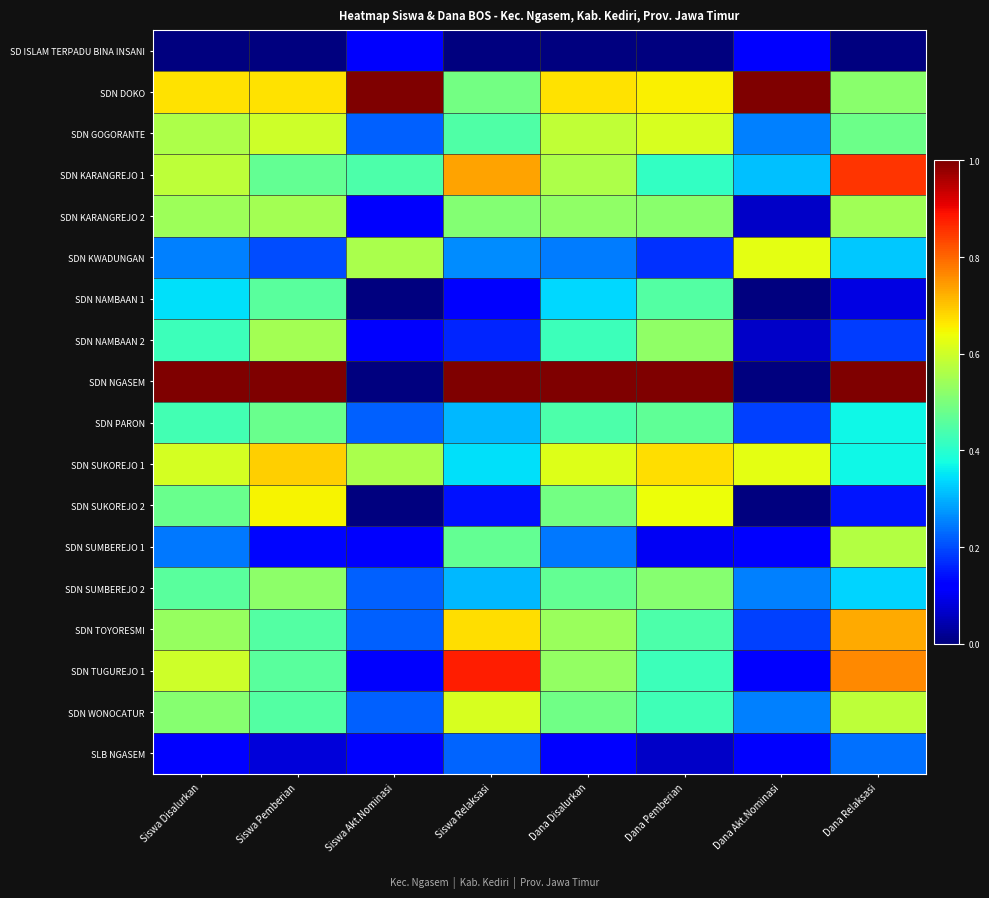

Reading left to right, what are all the values shown in this chart?

SD ISLAM TERPADU BINA INSANI: Siswa Disalurkan=0.0	Siswa Pemberian=0.0	Siswa Akt.Nominasi=0.1	Siswa Relaksasi=0.0	Dana Disalurkan=0.0	Dana Pemberian=0.0	Dana Akt.Nominasi=0.1	Dana Relaksasi=0.0
SDN DOKO: Siswa Disalurkan=0.7	Siswa Pemberian=0.7	Siswa Akt.Nominasi=1.0	Siswa Relaksasi=0.5	Dana Disalurkan=0.7	Dana Pemberian=0.7	Dana Akt.Nominasi=1.0	Dana Relaksasi=0.5
SDN GOGORANTE: Siswa Disalurkan=0.6	Siswa Pemberian=0.6	Siswa Akt.Nominasi=0.2	Siswa Relaksasi=0.4	Dana Disalurkan=0.6	Dana Pemberian=0.6	Dana Akt.Nominasi=0.2	Dana Relaksasi=0.5
SDN KARANGREJO 1: Siswa Disalurkan=0.6	Siswa Pemberian=0.5	Siswa Akt.Nominasi=0.4	Siswa Relaksasi=0.7	Dana Disalurkan=0.6	Dana Pemberian=0.4	Dana Akt.Nominasi=0.3	Dana Relaksasi=0.9
SDN KARANGREJO 2: Siswa Disalurkan=0.5	Siswa Pemberian=0.6	Siswa Akt.Nominasi=0.1	Siswa Relaksasi=0.5	Dana Disalurkan=0.5	Dana Pemberian=0.5	Dana Akt.Nominasi=0.1	Dana Relaksasi=0.5
SDN KWADUNGAN: Siswa Disalurkan=0.2	Siswa Pemberian=0.2	Siswa Akt.Nominasi=0.6	Siswa Relaksasi=0.3	Dana Disalurkan=0.2	Dana Pemberian=0.2	Dana Akt.Nominasi=0.6	Dana Relaksasi=0.3
SDN NAMBAAN 1: Siswa Disalurkan=0.3	Siswa Pemberian=0.5	Siswa Akt.Nominasi=0.0	Siswa Relaksasi=0.1	Dana Disalurkan=0.3	Dana Pemberian=0.5	Dana Akt.Nominasi=0.0	Dana Relaksasi=0.1
SDN NAMBAAN 2: Siswa Disalurkan=0.4	Siswa Pemberian=0.6	Siswa Akt.Nominasi=0.1	Siswa Relaksasi=0.2	Dana Disalurkan=0.4	Dana Pemberian=0.5	Dana Akt.Nominasi=0.1	Dana Relaksasi=0.2
SDN NGASEM: Siswa Disalurkan=1.0	Siswa Pemberian=1.0	Siswa Akt.Nominasi=0.0	Siswa Relaksasi=1.0	Dana Disalurkan=1.0	Dana Pemberian=1.0	Dana Akt.Nominasi=0.0	Dana Relaksasi=1.0
SDN PARON: Siswa Disalurkan=0.4	Siswa Pemberian=0.5	Siswa Akt.Nominasi=0.2	Siswa Relaksasi=0.3	Dana Disalurkan=0.4	Dana Pemberian=0.5	Dana Akt.Nominasi=0.2	Dana Relaksasi=0.4
SDN SUKOREJO 1: Siswa Disalurkan=0.6	Siswa Pemberian=0.7	Siswa Akt.Nominasi=0.6	Siswa Relaksasi=0.3	Dana Disalurkan=0.6	Dana Pemberian=0.7	Dana Akt.Nominasi=0.6	Dana Relaksasi=0.4
SDN SUKOREJO 2: Siswa Disalurkan=0.5	Siswa Pemberian=0.7	Siswa Akt.Nominasi=0.0	Siswa Relaksasi=0.1	Dana Disalurkan=0.5	Dana Pemberian=0.6	Dana Akt.Nominasi=0.0	Dana Relaksasi=0.1
SDN SUMBEREJO 1: Siswa Disalurkan=0.2	Siswa Pemberian=0.1	Siswa Akt.Nominasi=0.1	Siswa Relaksasi=0.5	Dana Disalurkan=0.2	Dana Pemberian=0.1	Dana Akt.Nominasi=0.1	Dana Relaksasi=0.6
SDN SUMBEREJO 2: Siswa Disalurkan=0.5	Siswa Pemberian=0.5	Siswa Akt.Nominasi=0.2	Siswa Relaksasi=0.3	Dana Disalurkan=0.5	Dana Pemberian=0.5	Dana Akt.Nominasi=0.2	Dana Relaksasi=0.3
SDN TOYORESMI: Siswa Disalurkan=0.5	Siswa Pemberian=0.5	Siswa Akt.Nominasi=0.2	Siswa Relaksasi=0.7	Dana Disalurkan=0.5	Dana Pemberian=0.4	Dana Akt.Nominasi=0.2	Dana Relaksasi=0.7
SDN TUGUREJO 1: Siswa Disalurkan=0.6	Siswa Pemberian=0.5	Siswa Akt.Nominasi=0.1	Siswa Relaksasi=0.9	Dana Disalurkan=0.5	Dana Pemberian=0.4	Dana Akt.Nominasi=0.1	Dana Relaksasi=0.8
SDN WONOCATUR: Siswa Disalurkan=0.5	Siswa Pemberian=0.5	Siswa Akt.Nominasi=0.2	Siswa Relaksasi=0.6	Dana Disalurkan=0.5	Dana Pemberian=0.4	Dana Akt.Nominasi=0.2	Dana Relaksasi=0.6
SLB NGASEM: Siswa Disalurkan=0.1	Siswa Pemberian=0.1	Siswa Akt.Nominasi=0.1	Siswa Relaksasi=0.2	Dana Disalurkan=0.1	Dana Pemberian=0.1	Dana Akt.Nominasi=0.1	Dana Relaksasi=0.2